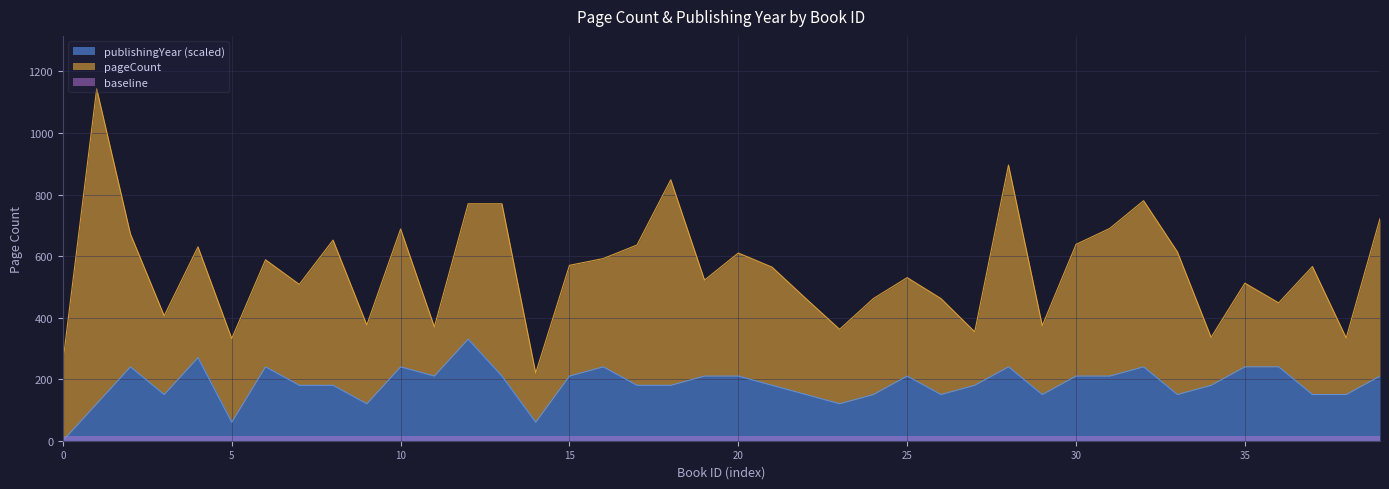

Reading left to right, list all the values displayed in this chart.

0	120	240	150	270	60	240	180	180	120	240	210	330	210	60	210	240	180	180	210	210	180	150	120	150	210	150	180	240	150	210	210	240	150	180	240	240	150	150	210